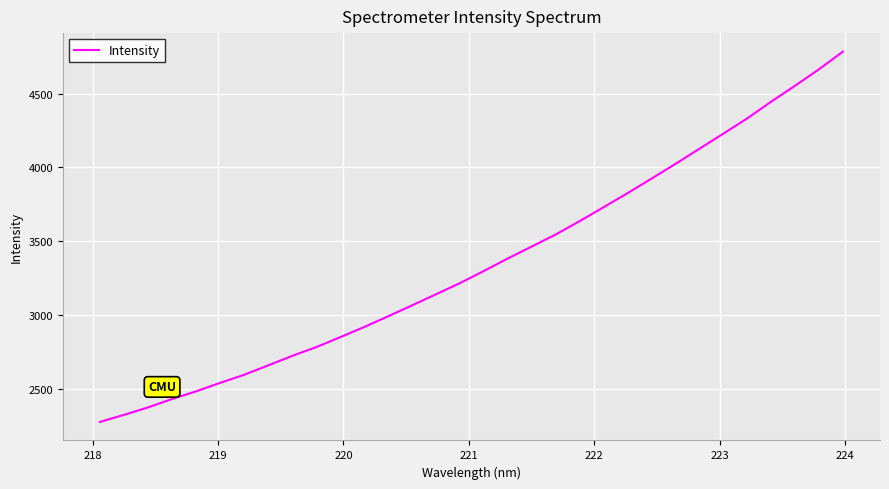

What is the sum of all values?

107315.9